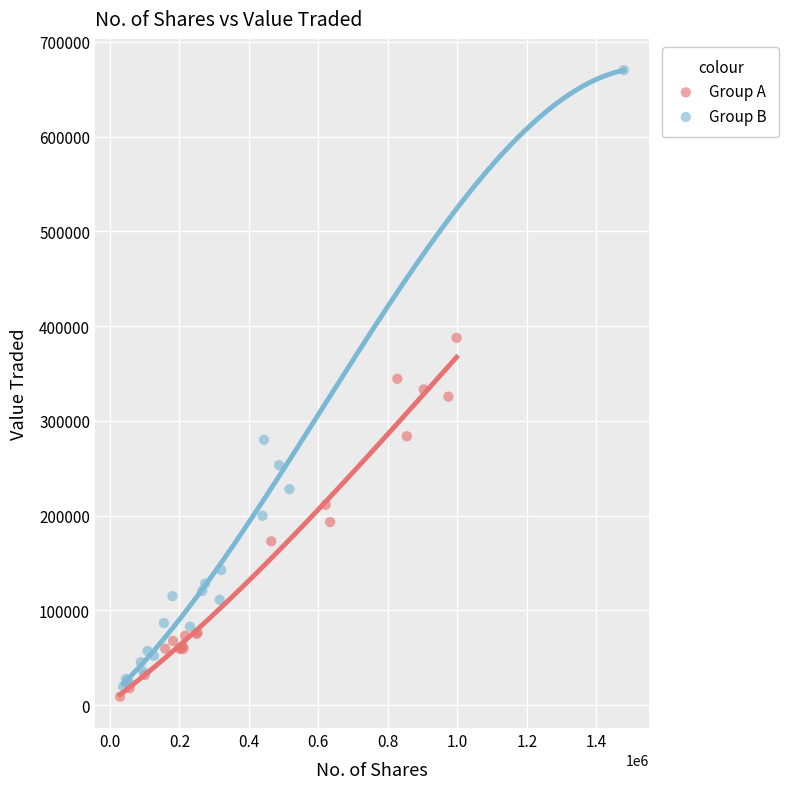

What are all the series names shown in the legend?

Group A, Group B